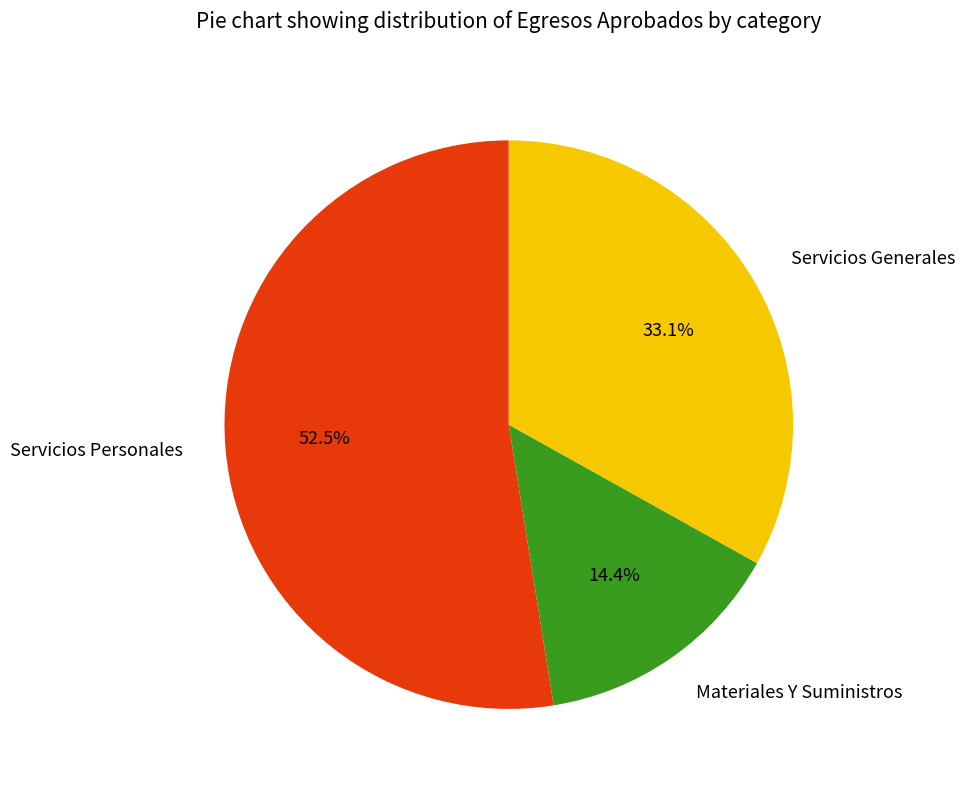

Between Materiales Y Suministros and Servicios Personales, which is larger?

Servicios Personales